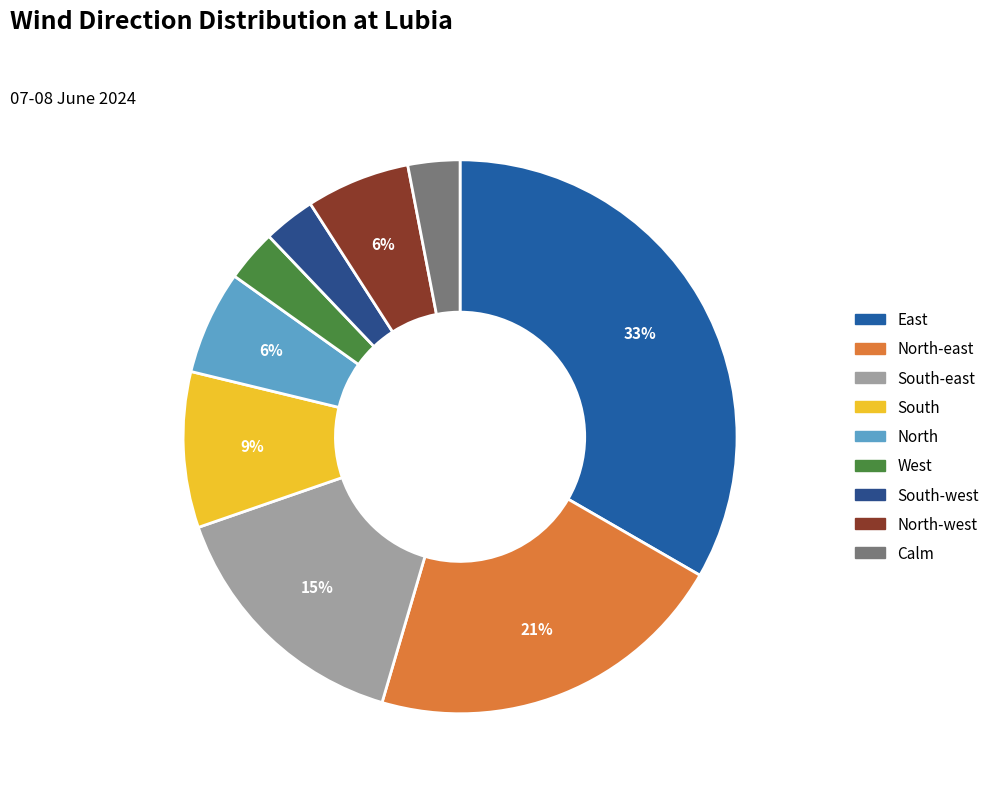

Is there a majority slice in this chart?

No